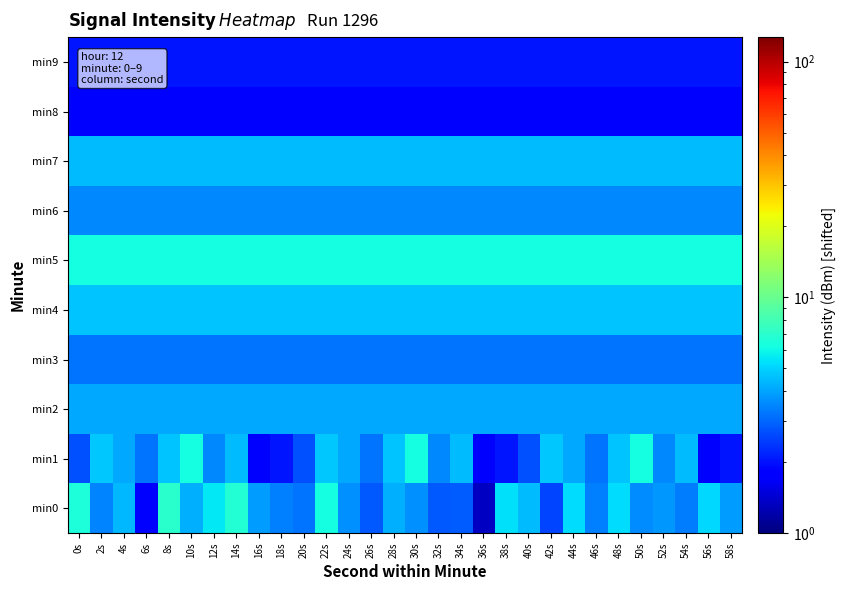

Which series changed the most between 48s and 54s?

min0